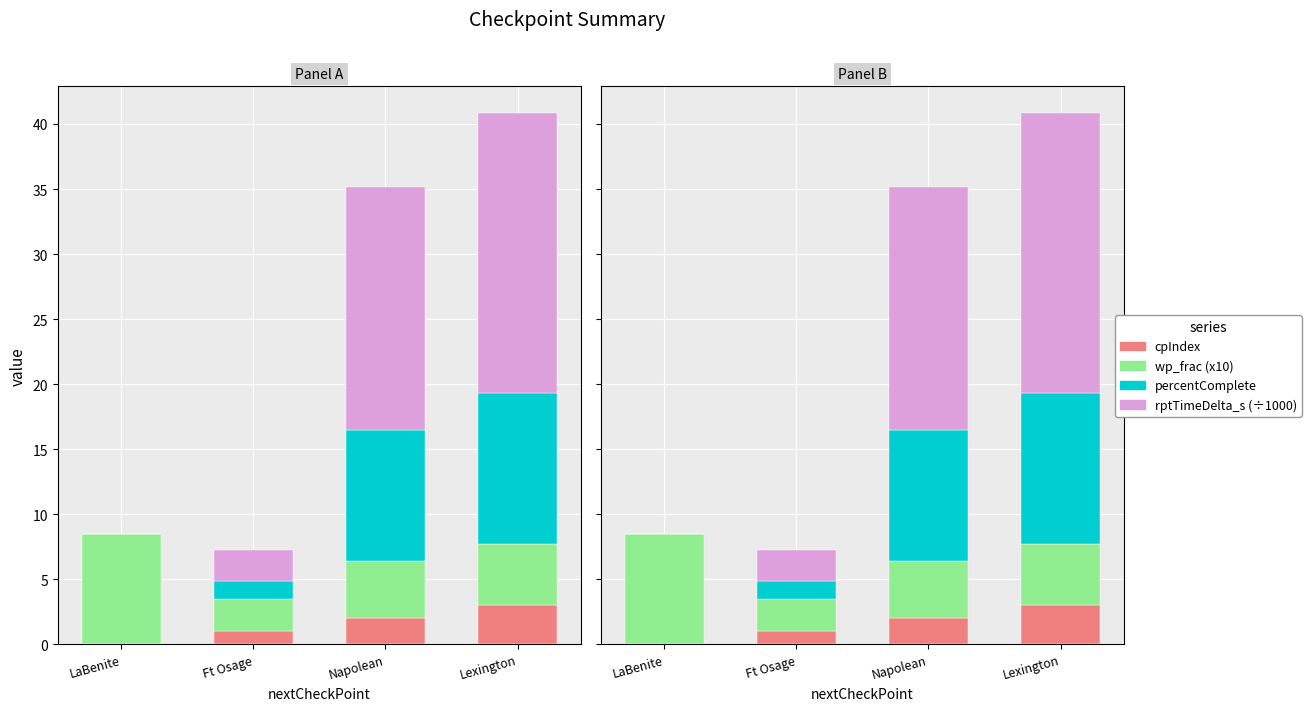

How many bars are there in each group?

4